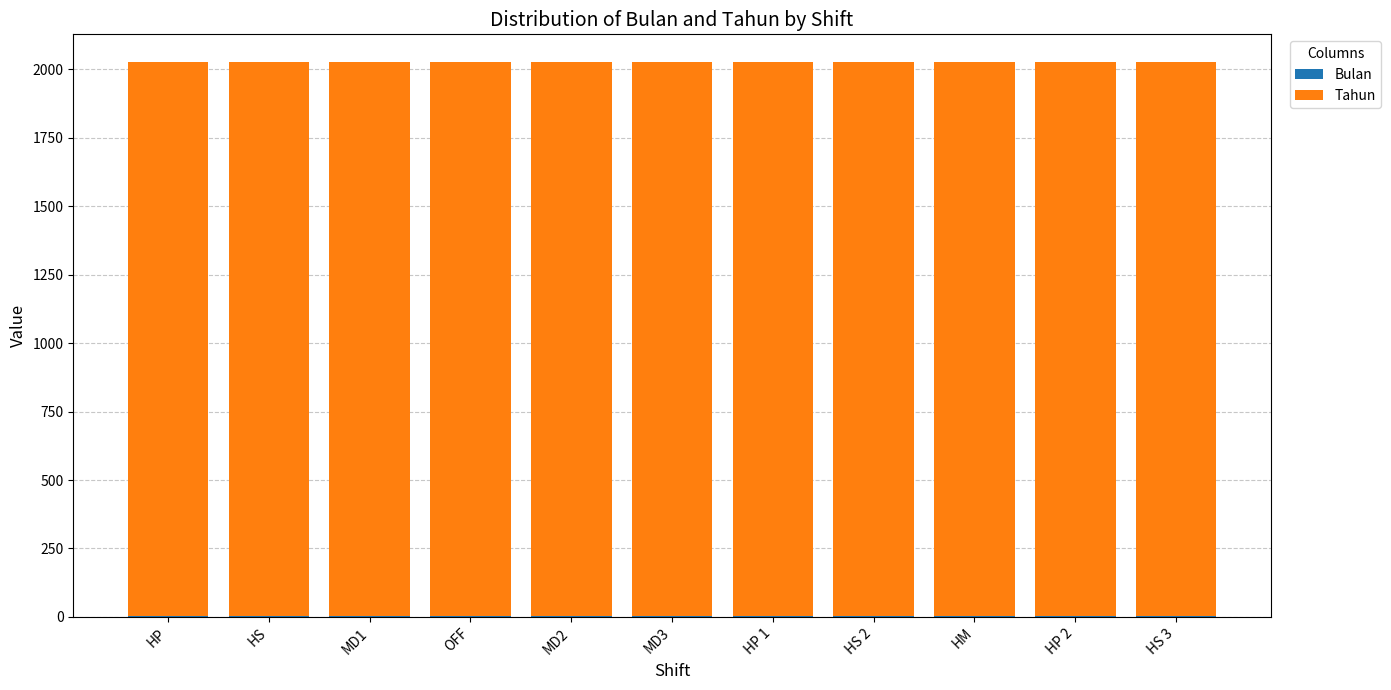

At which label does Bulan reach its peak?

HP